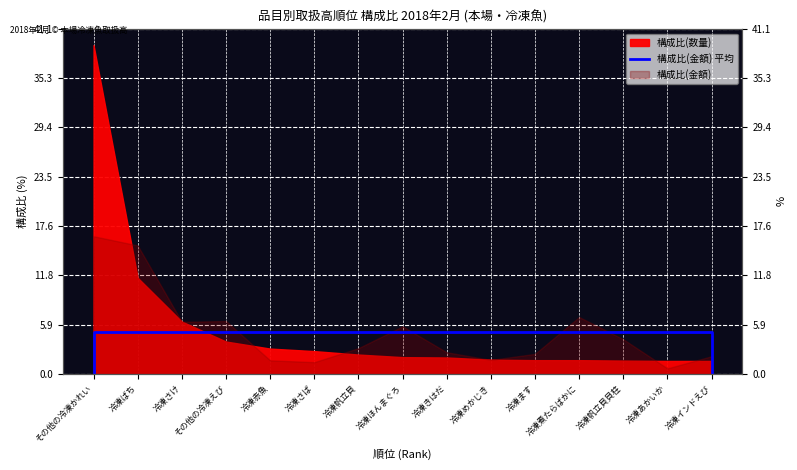

True or false: the data has more than 2 interior local peaks.

False